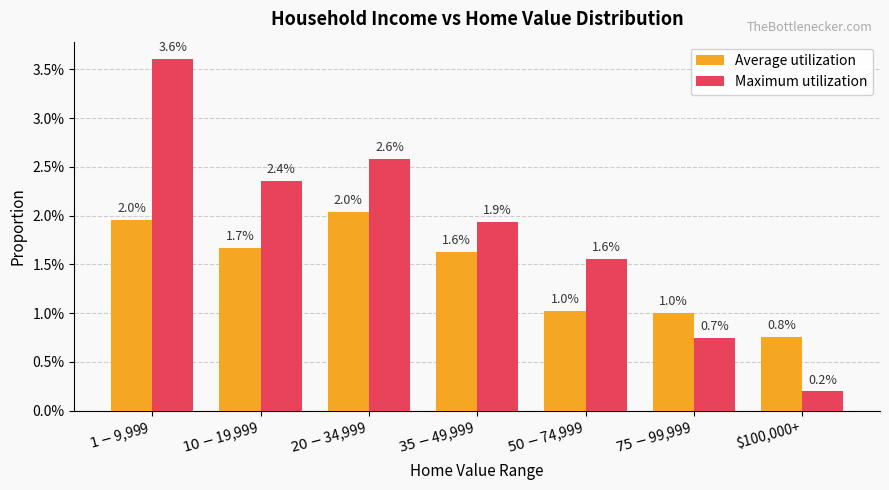

What are all the series names shown in the legend?

Average utilization, Maximum utilization